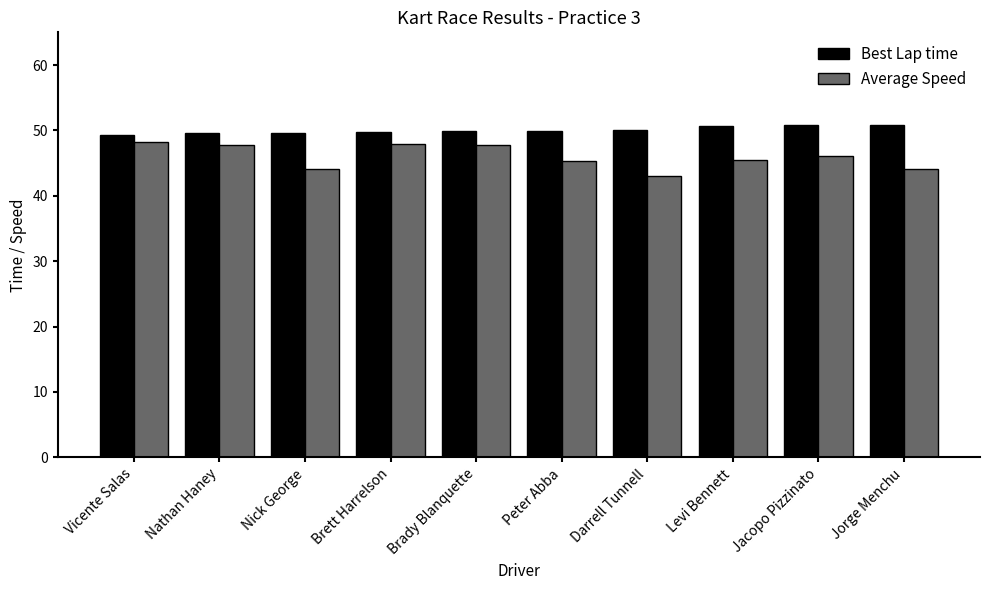

Where does the Average Speed series first go above 46?

Vicente Salas